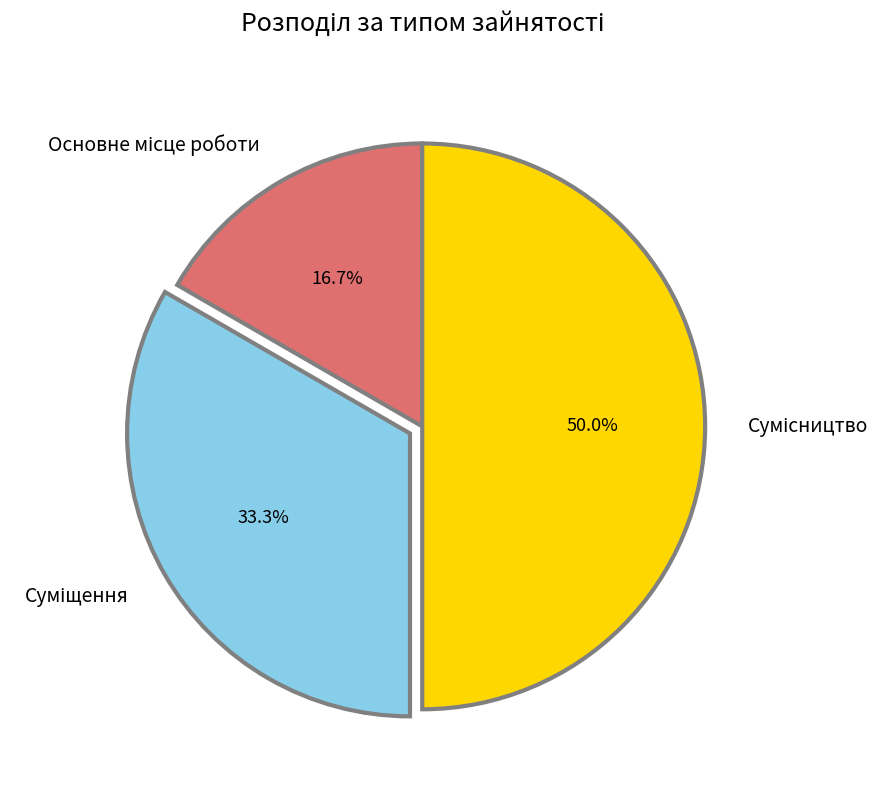

Rank the categories by value from highest to lowest.

Сумісництво, Суміщення, Основне місце роботи